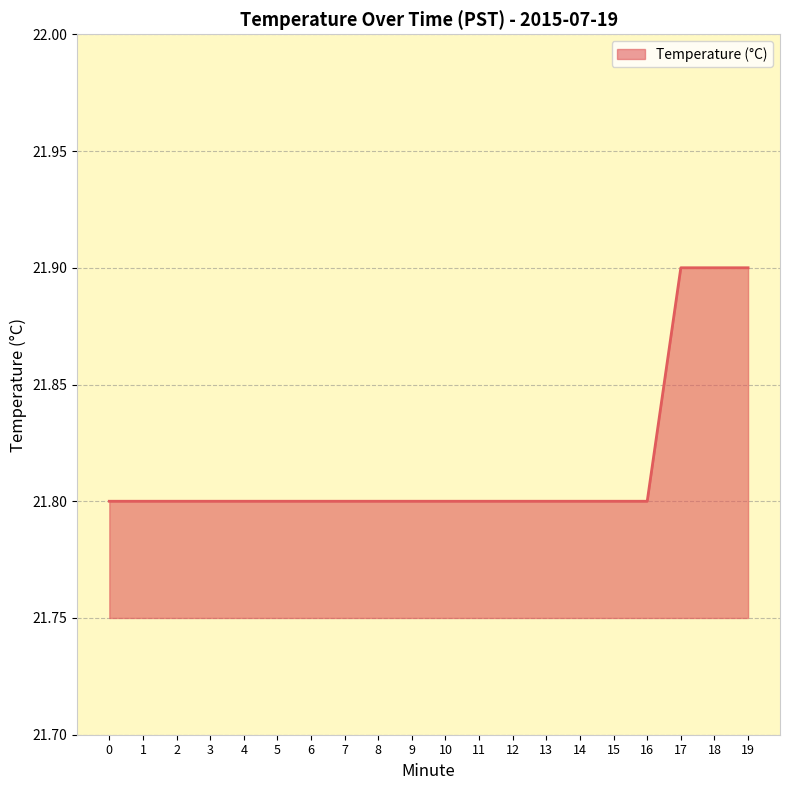

What is the sum of the values at 5 and 11?

43.6